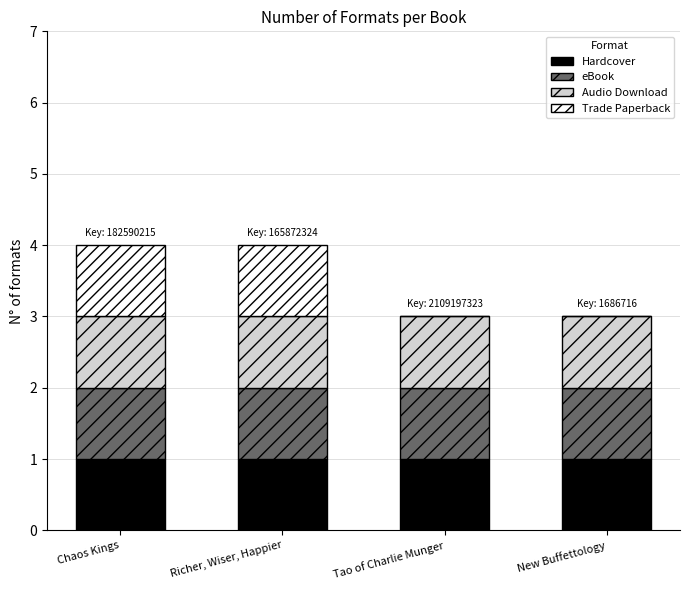

What is the total value across all series at Chaos Kings?

4